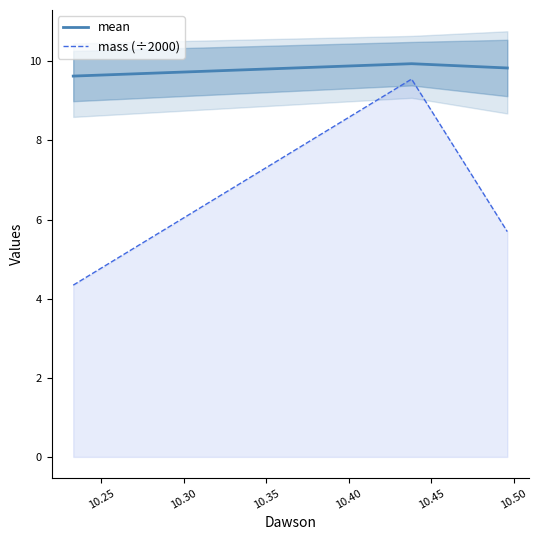

What is the maximum value for mass (÷2000)?

9.6